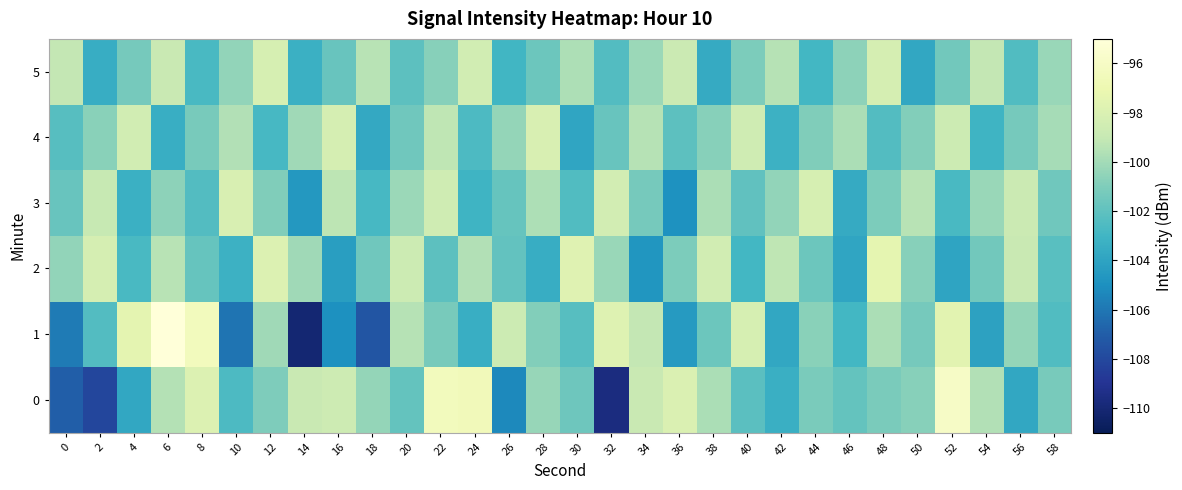

Reading left to right, list all the values displayed in this chart.

0: 0=-107.0	2=-108.1	4=-103.8	6=-99.5	8=-97.9	10=-102.6	12=-101.1	14=-98.9	16=-98.6	18=-100.4	20=-101.9	22=-96.4	24=-96.5	26=-105.3	28=-100.3	30=-101.5	32=-109.7	34=-98.9	36=-98.0	38=-99.8	40=-102.2	42=-103.4	44=-101.1	46=-101.8	48=-101.2	50=-100.8	52=-95.9	54=-99.6	56=-103.8	58=-101.2
1: 0=-105.9	2=-102.4	4=-97.5	6=-95.0	8=-96.4	10=-106.1	12=-100.1	14=-110.1	16=-105.0	18=-107.4	20=-99.5	22=-101.2	24=-103.4	26=-98.7	28=-100.9	30=-102.3	32=-97.8	34=-99.1	36=-104.5	38=-101.6	40=-98.2	42=-103.8	44=-100.7	46=-102.9	48=-99.8	50=-101.3	52=-97.6	54=-104.1	56=-100.4	58=-102.5
2: 0=-100.5	2=-98.3	4=-102.7	6=-99.4	8=-101.8	10=-103.2	12=-97.9	14=-100.1	16=-104.3	18=-101.5	20=-98.7	22=-102.1	24=-99.6	26=-101.9	28=-103.5	30=-97.7	32=-100.3	34=-104.7	36=-101.1	38=-98.5	40=-102.9	42=-99.2	44=-101.6	46=-103.9	48=-97.4	50=-100.8	52=-104.0	54=-101.4	56=-98.9	58=-102.2
3: 0=-101.7	2=-99.0	4=-103.3	6=-100.6	8=-102.4	10=-98.1	12=-101.0	14=-104.6	16=-99.3	18=-102.8	20=-100.2	22=-98.6	24=-103.1	26=-101.8	28=-99.7	30=-102.5	32=-98.4	34=-101.3	36=-104.9	38=-99.8	40=-102.0	42=-100.5	44=-98.2	46=-103.6	48=-101.1	50=-99.4	52=-102.7	54=-100.3	56=-98.8	58=-101.5
4: 0=-102.3	2=-100.7	4=-98.5	6=-103.4	8=-101.2	10=-99.6	12=-102.8	14=-100.1	16=-98.3	18=-103.7	20=-101.5	22=-99.2	24=-102.6	26=-100.4	28=-98.1	30=-103.9	32=-101.7	34=-99.5	36=-102.1	38=-100.8	40=-98.6	42=-103.2	44=-101.0	46=-99.8	48=-102.4	50=-100.9	52=-98.7	54=-103.1	56=-101.3	58=-99.9
5: 0=-99.1	2=-103.5	4=-101.3	6=-98.9	8=-102.7	10=-100.5	12=-98.2	14=-103.3	16=-101.7	18=-99.4	20=-102.1	22=-100.8	24=-98.5	26=-103.0	28=-101.6	30=-99.7	32=-102.4	34=-100.2	36=-98.8	38=-103.6	40=-101.1	42=-99.5	44=-102.9	46=-100.6	48=-98.3	50=-103.8	52=-101.4	54=-99.1	56=-102.5	58=-100.3